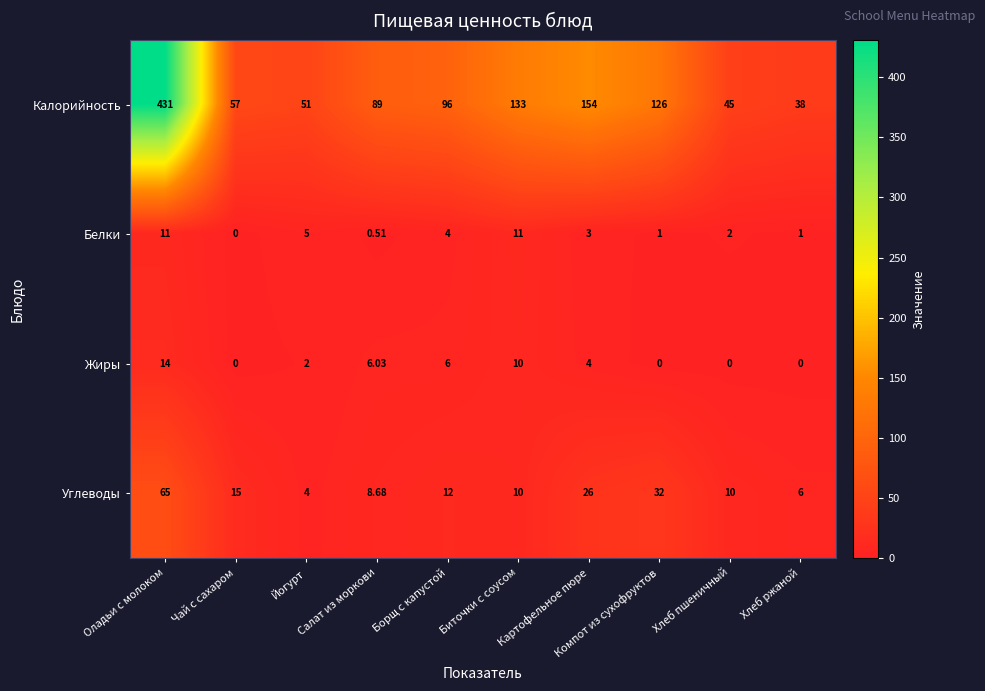

At which category does the chart reach its peak across all series?

Оладьи с молоком